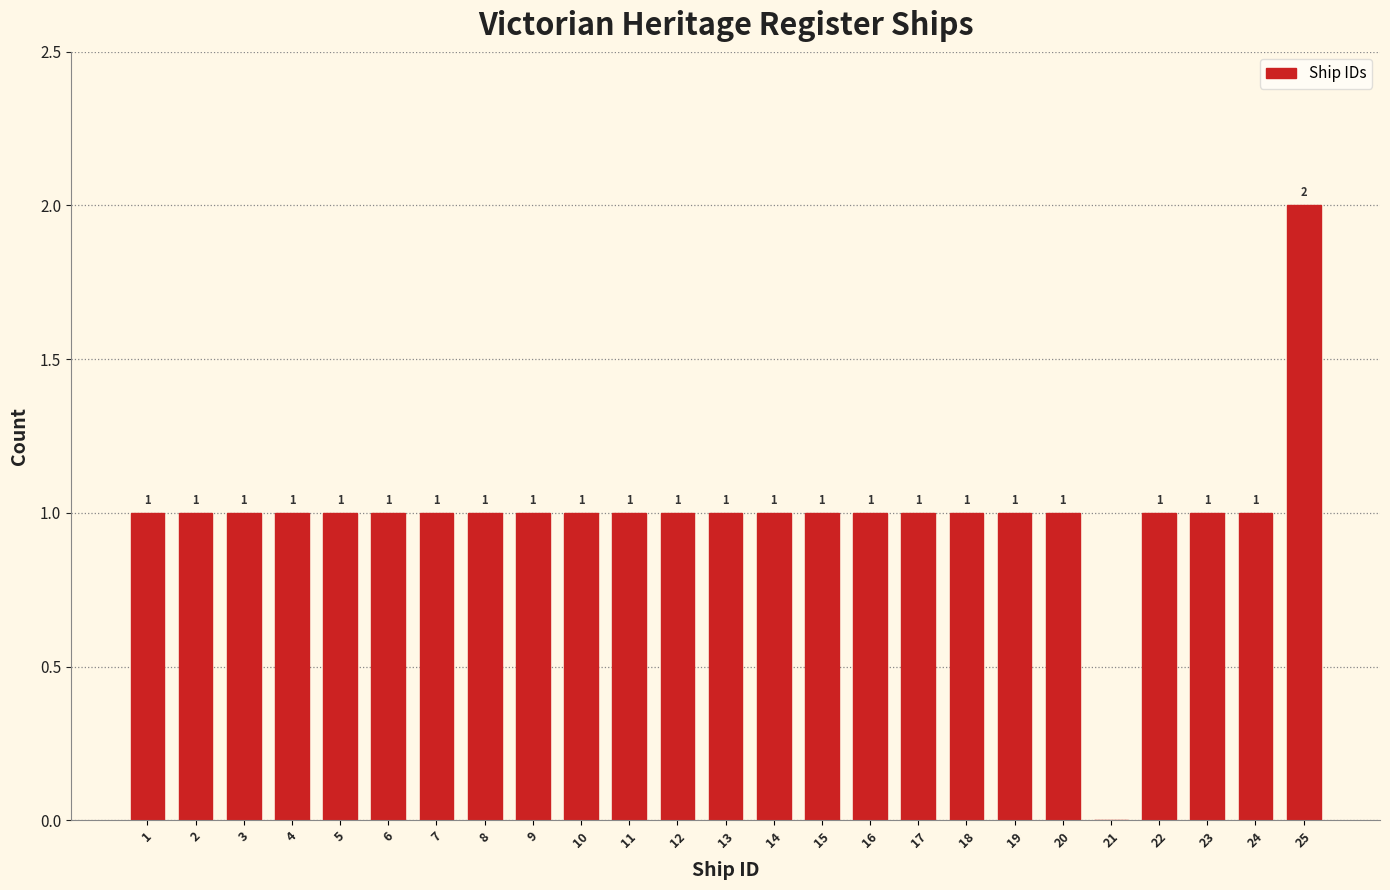

Reading left to right, transcribe all the data shown in this chart.

1=1	2=1	3=1	4=1	5=1	6=1	7=1	8=1	9=1	10=1	11=1	12=1	13=1	14=1	15=1	16=1	17=1	18=1	19=1	20=1	21=0	22=1	23=1	24=1	25=2